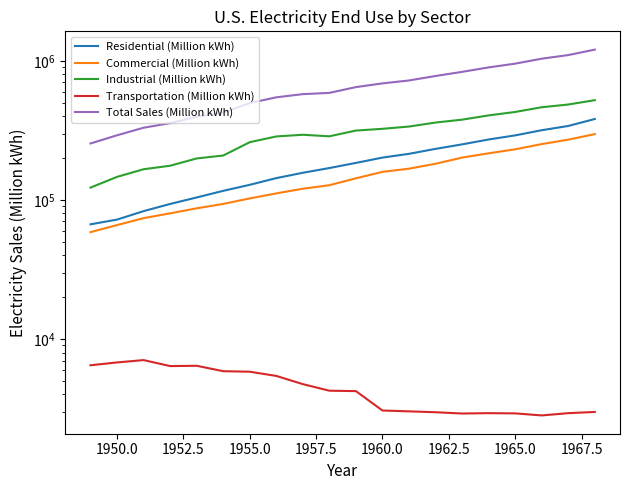

How many data points in Commercial (Million kWh) are less than 142983?

10